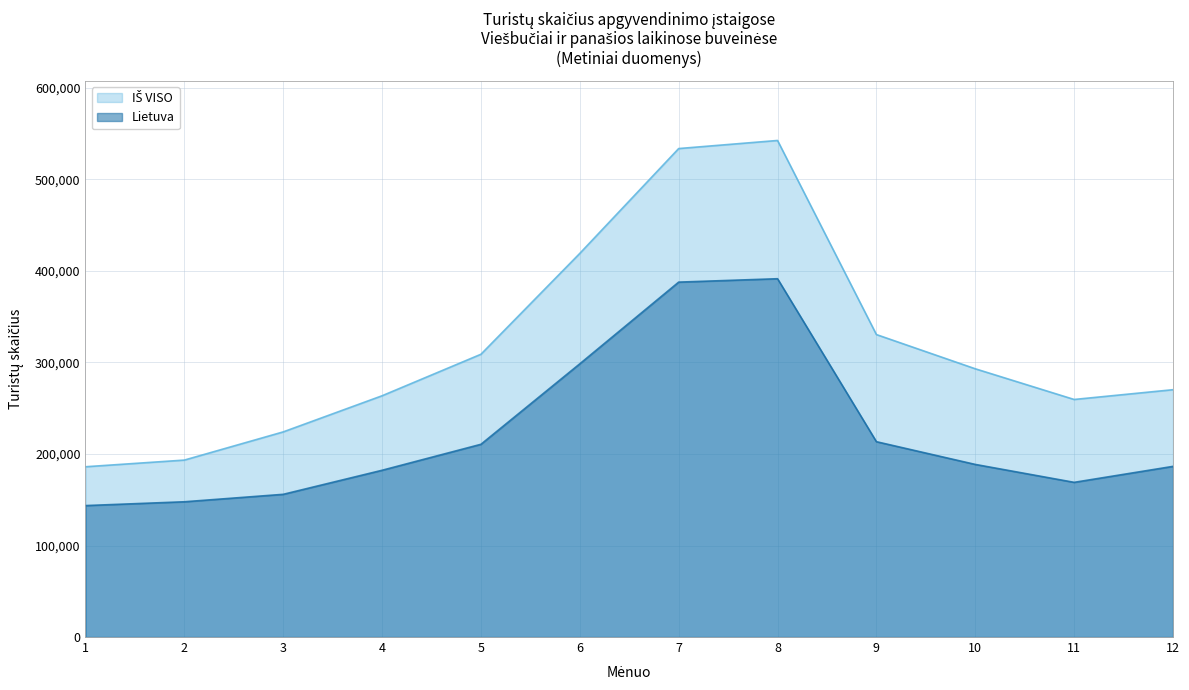

Does the chart display data point markers on the line(s)?

No